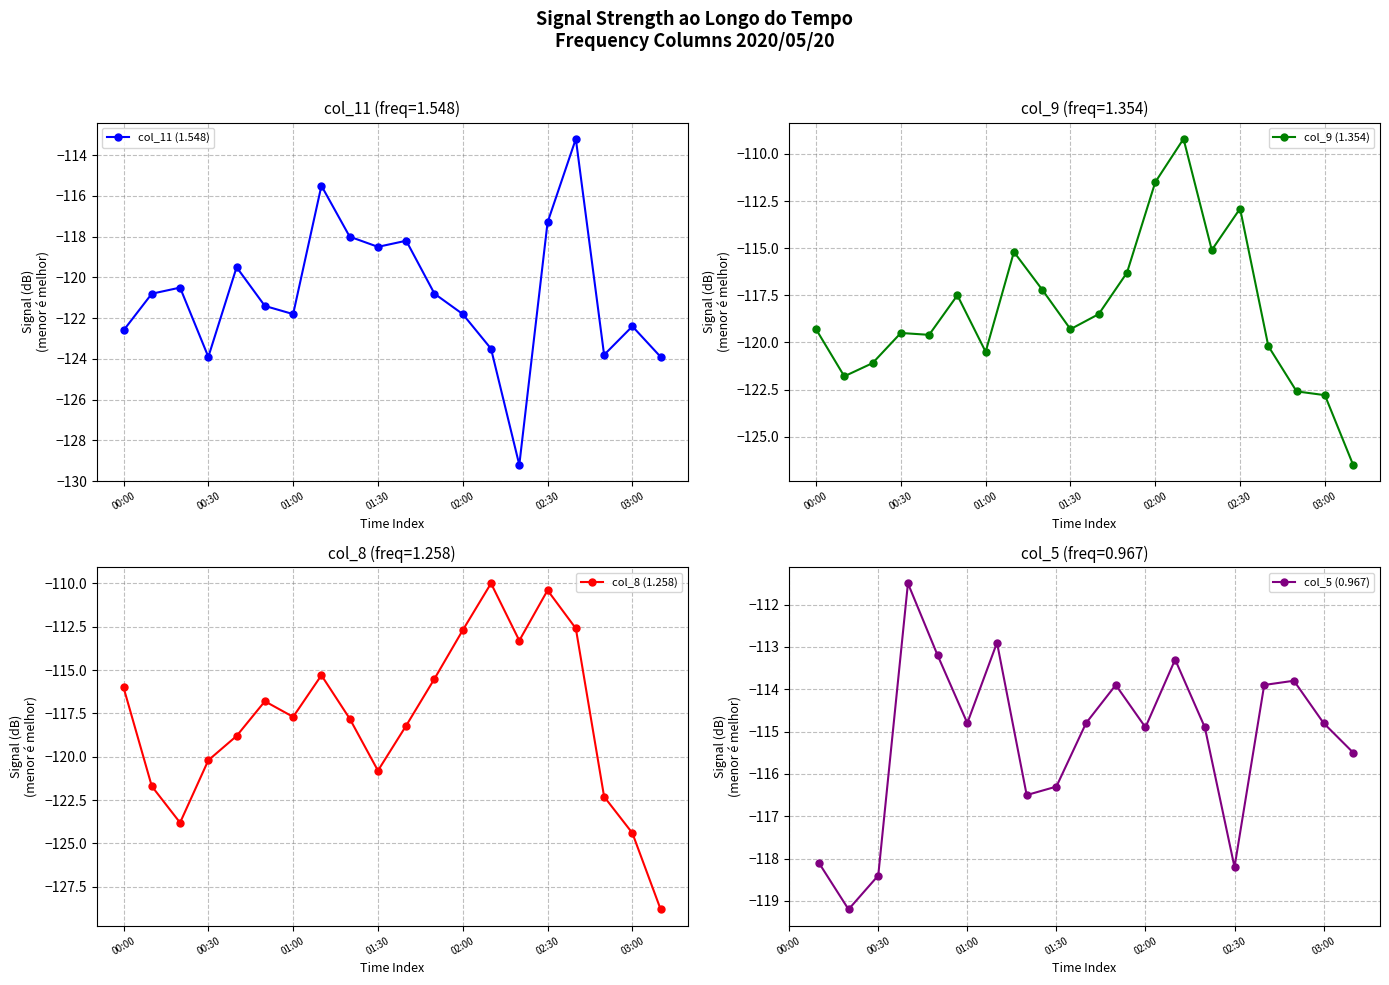

Is it true that col_11 (1.548) equals -123.9 at 00:30?

True